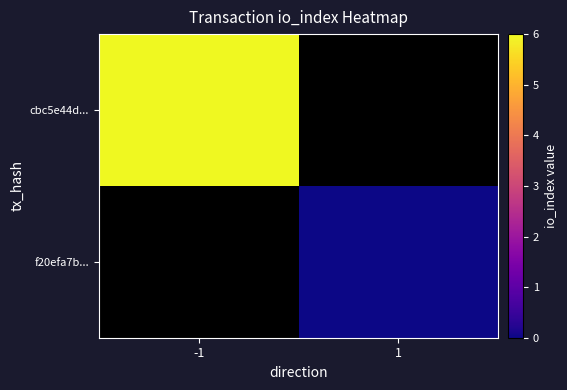

Which series has the widest spread of values?

cbc5e44d...